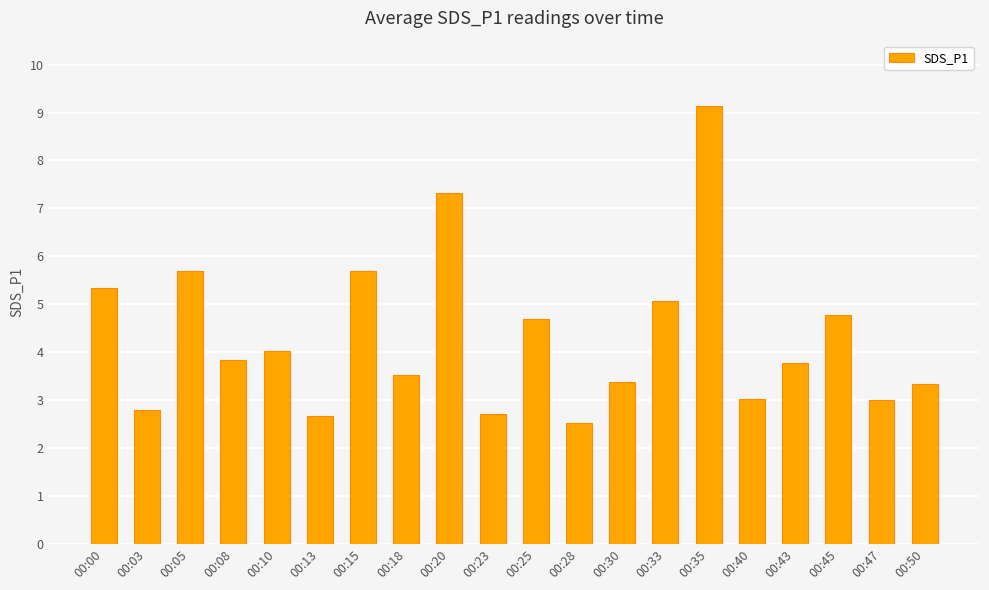

The value at 00:15 is 5.7. True or false?

True